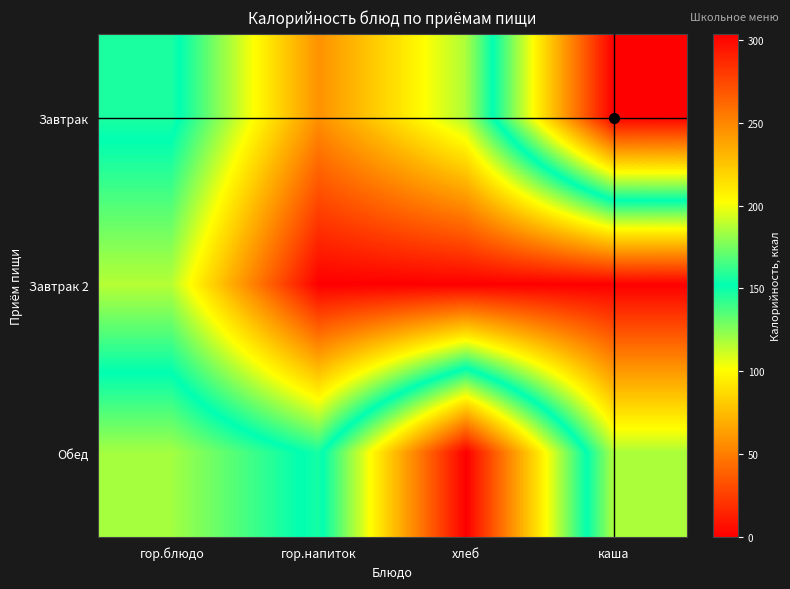

Count the number of data series in this chart.

3